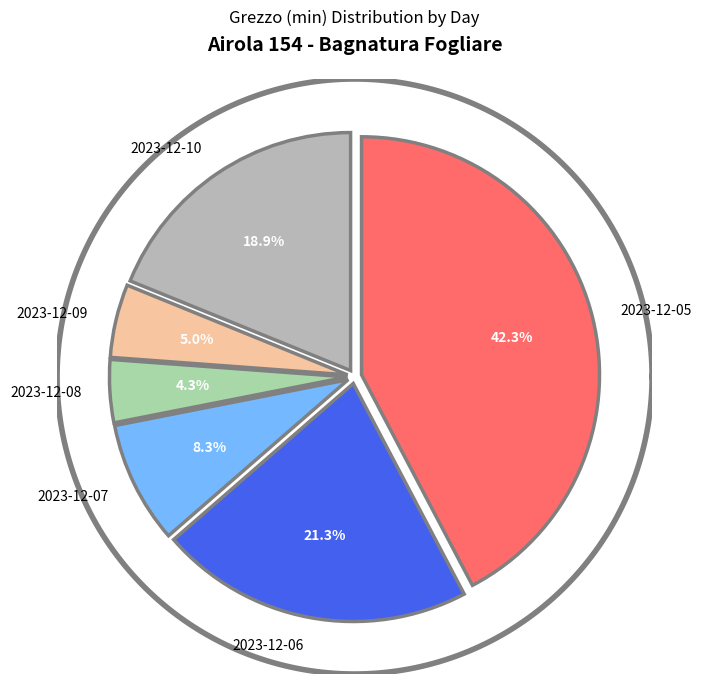

The 2023-12-05 slice represents 25% of the pie. True or false?

False